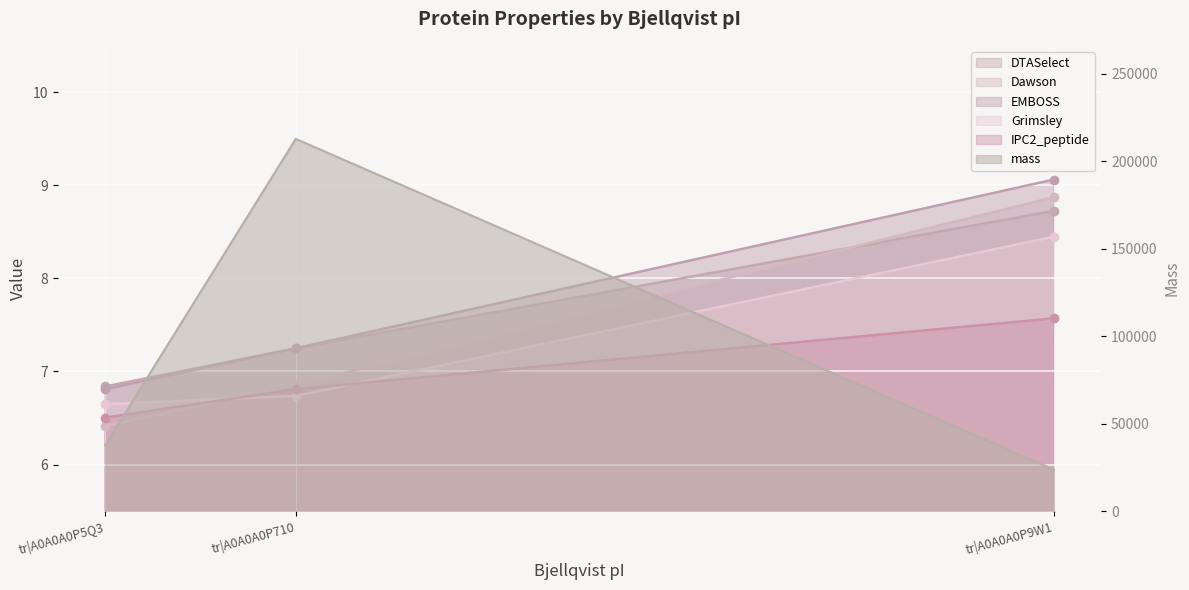

What position from the right is tr|A0A0A0P9W1?

1